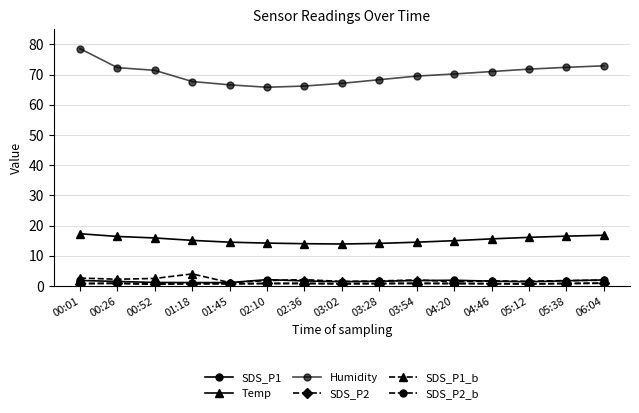

Is this an area chart (filled region under the line)?

No